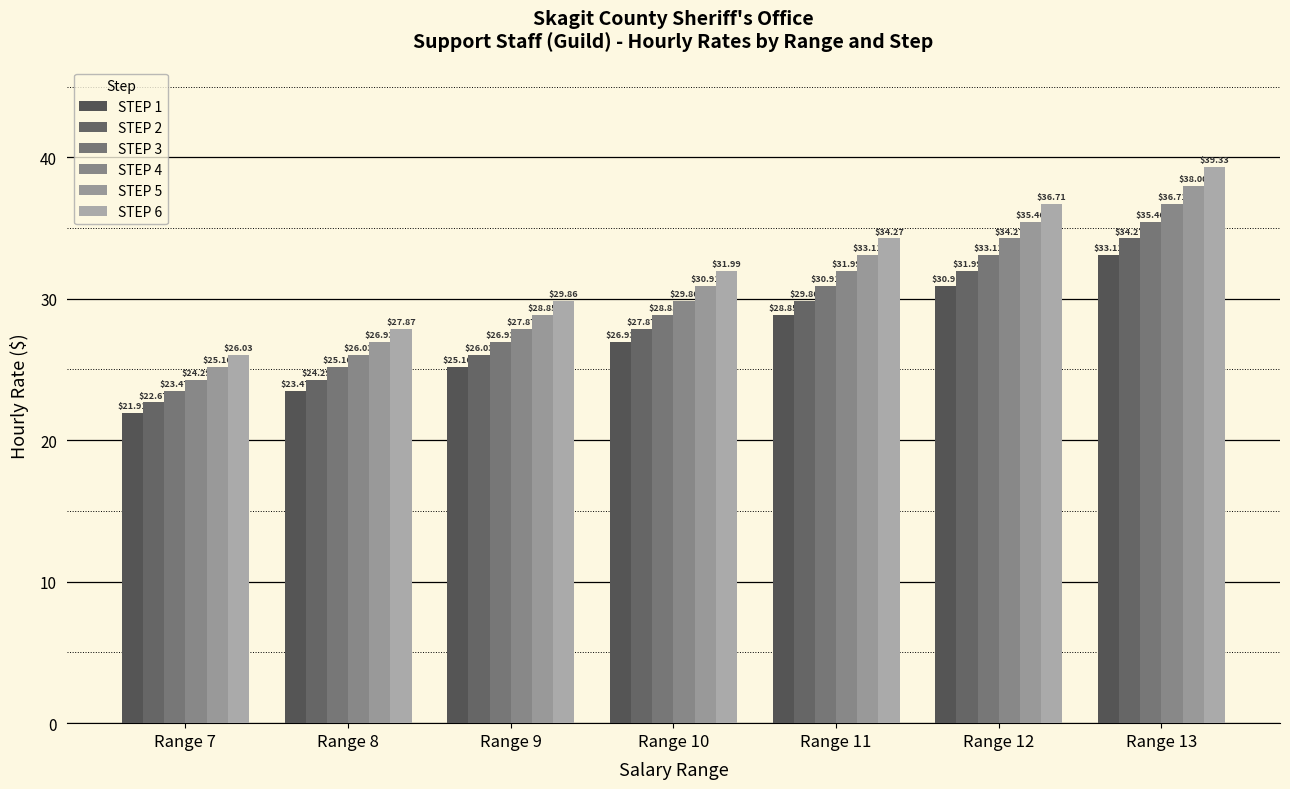

Which category has the lowest value across all series?

Range 7